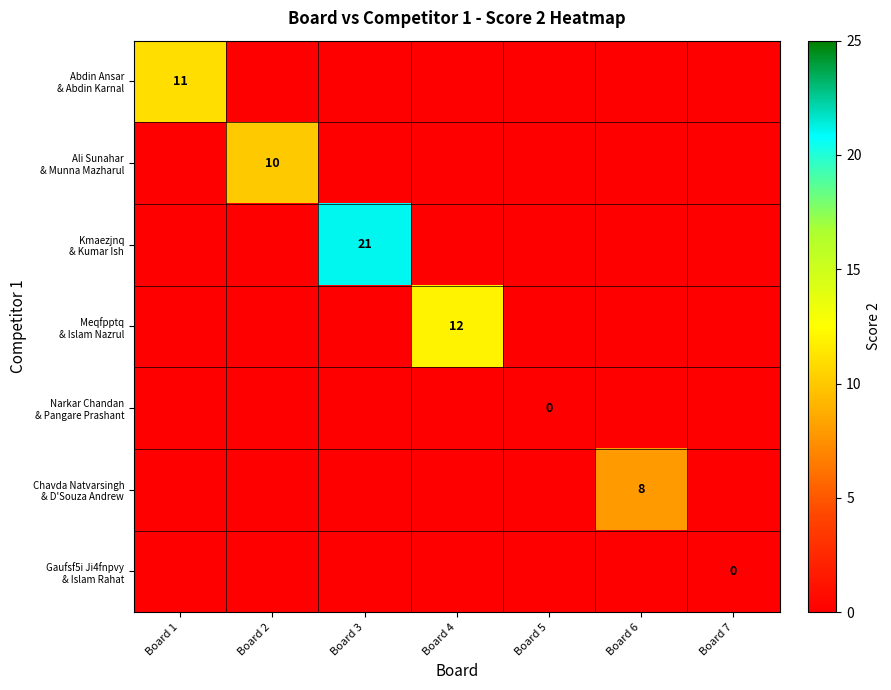

What is the spread (max minus min) of values at Board 2?

10